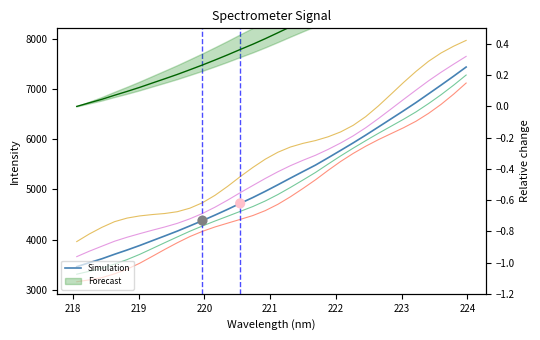

Is the value of Simulation at 31 greater than the value of Forecast at 9?

Yes